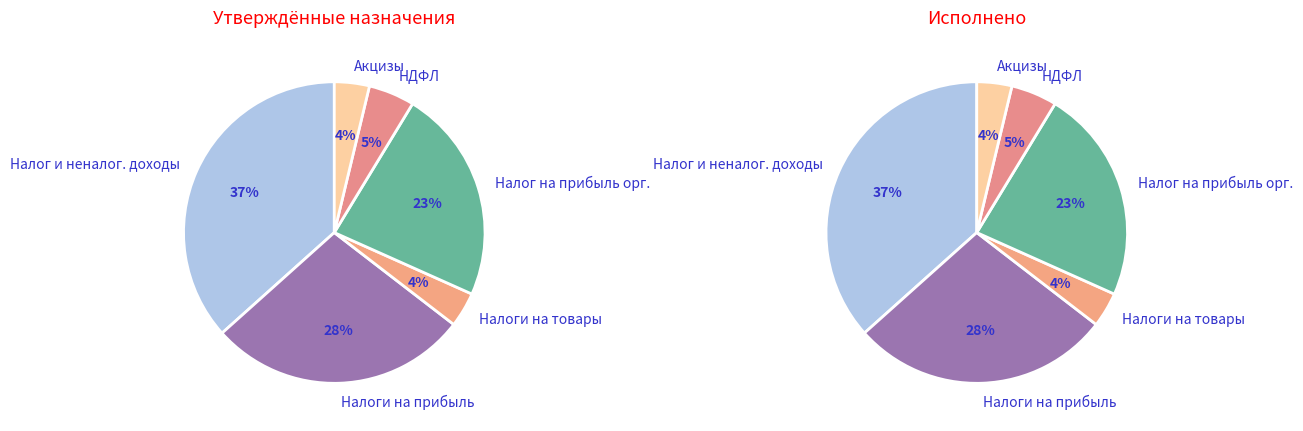

The Налог на доходы физических лиц slice represents 17% of the pie. True or false?

False